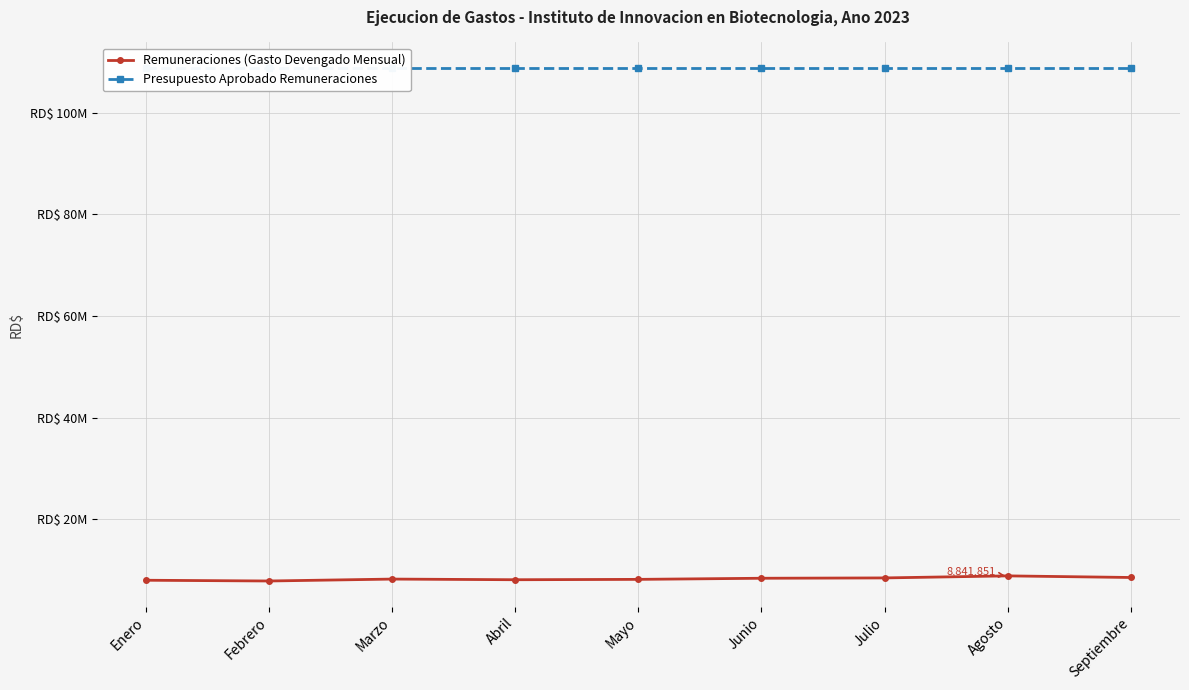

At which category is the sum across all series the highest?

Agosto